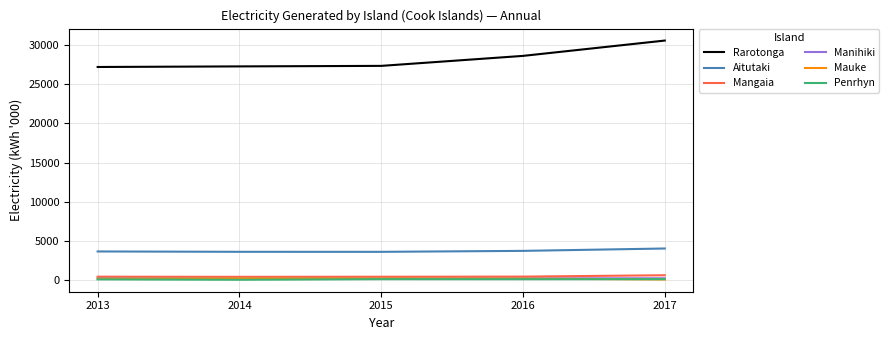

Which series has the largest range (max minus min)?

Rarotonga